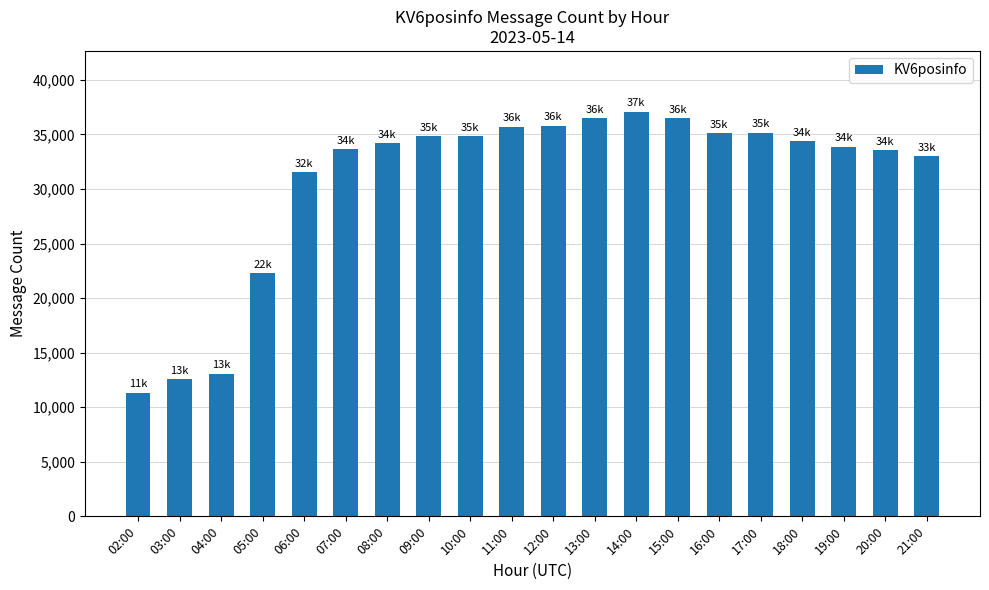

Where does the data first go above 34354?

09:00